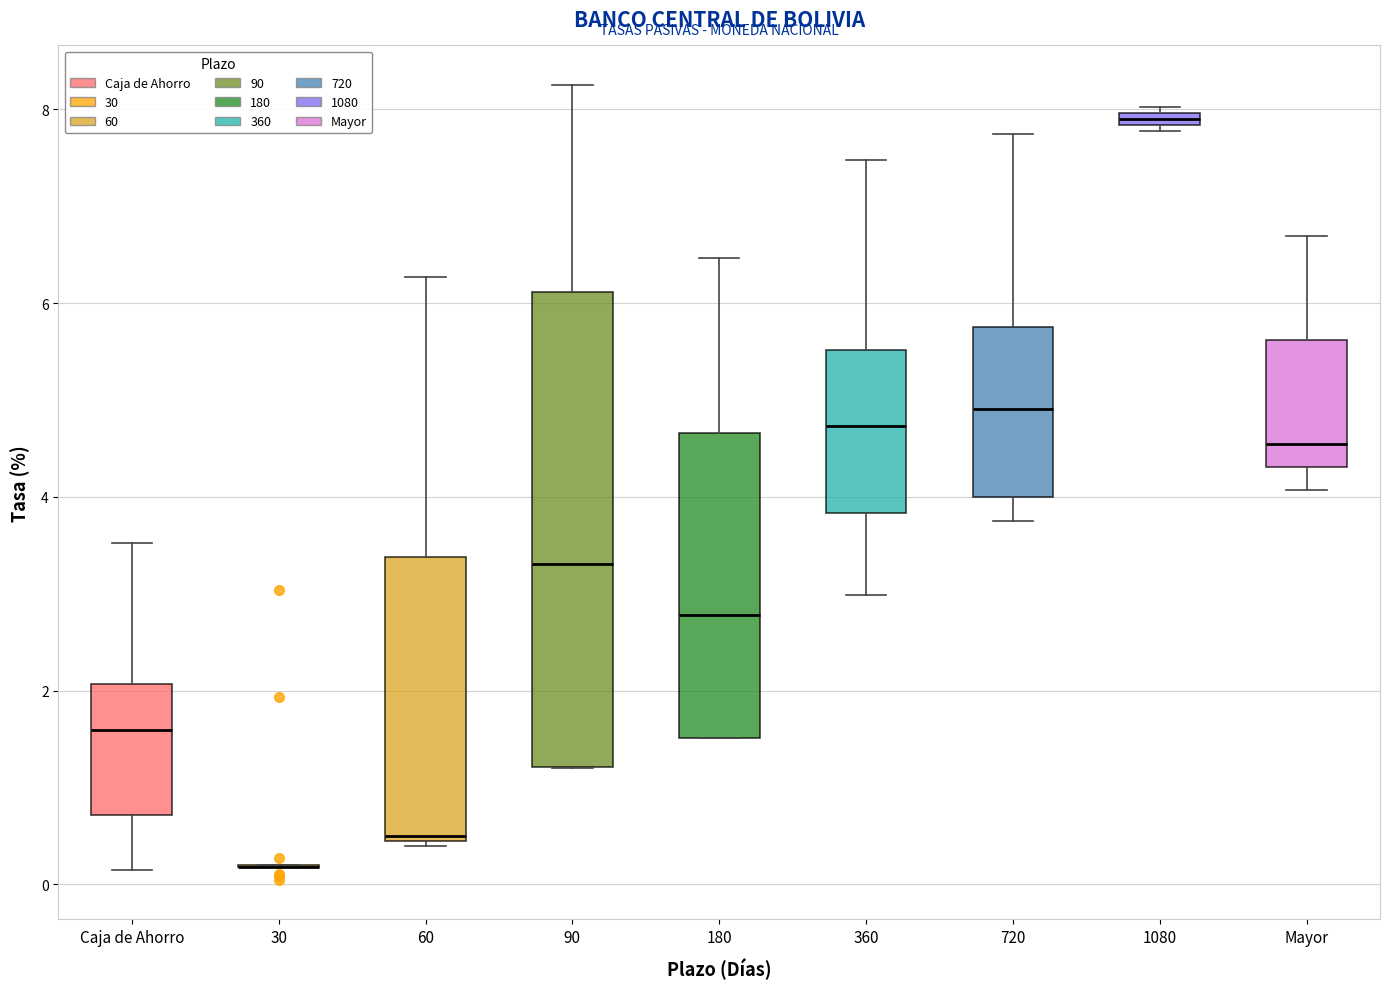

Which box is the tallest, from its lower edge to its upper edge?

90